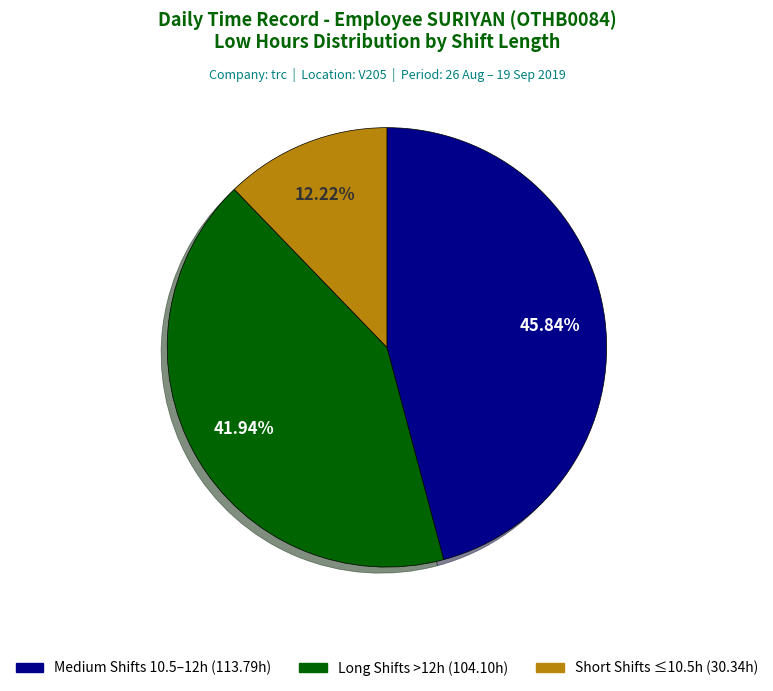

Is there a majority slice in this chart?

No